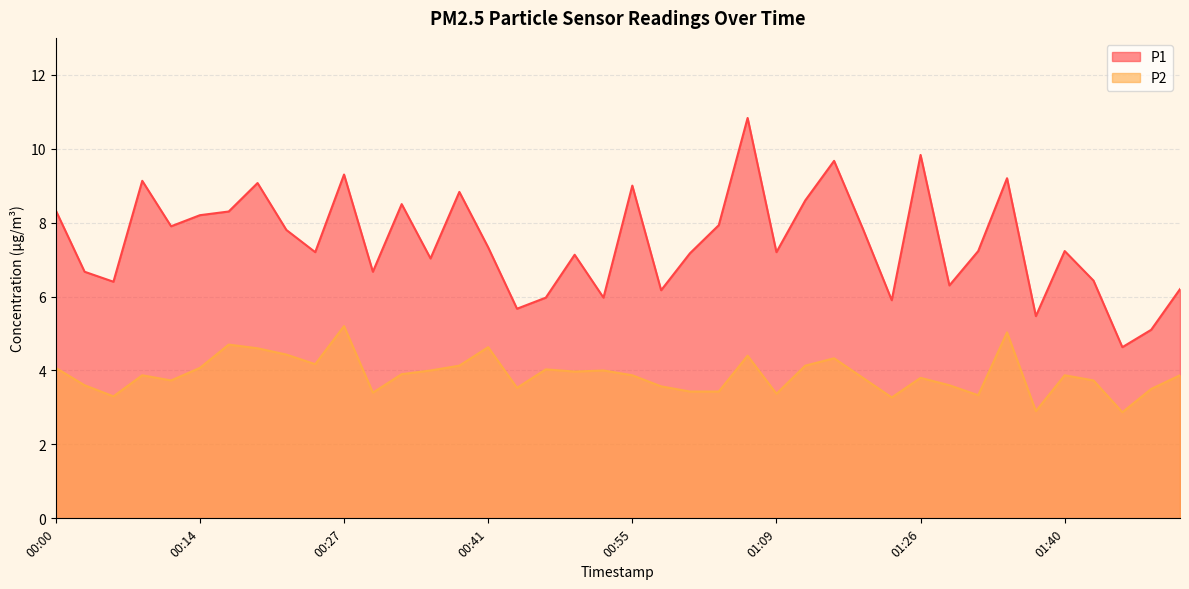

What is the difference between the maximum and minimum values in the P1 series?

6.2